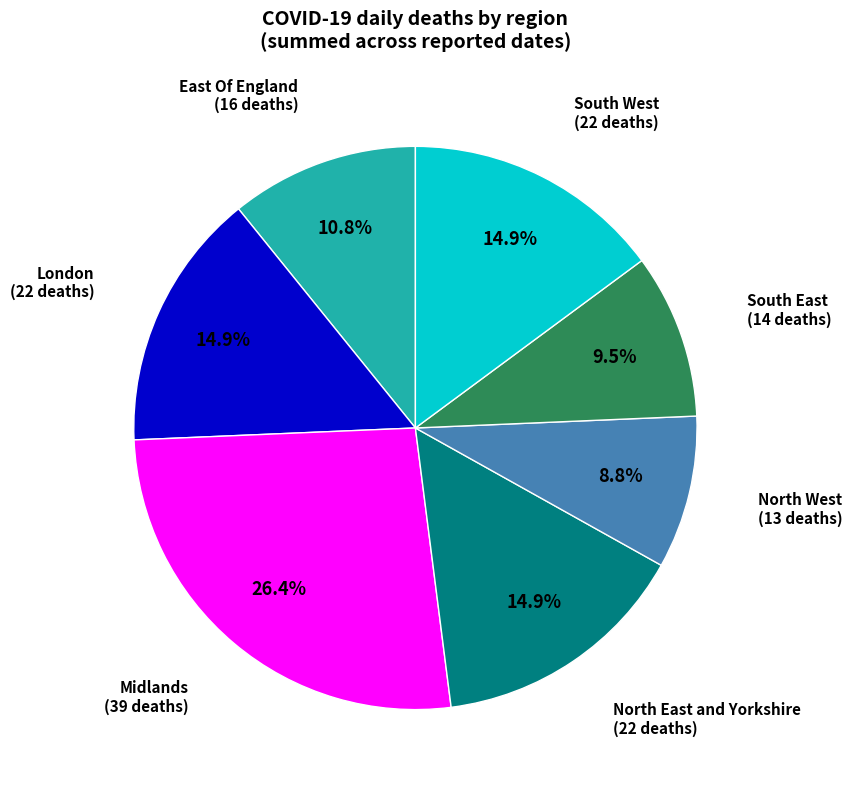

Is there any slice that represents more than half of the pie?

No